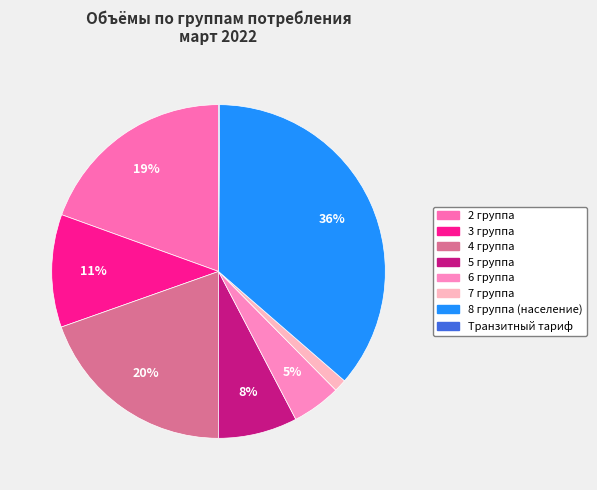

Approximately how many times larger is the value at 4 группа compared to 8 группа (население)?

0.5